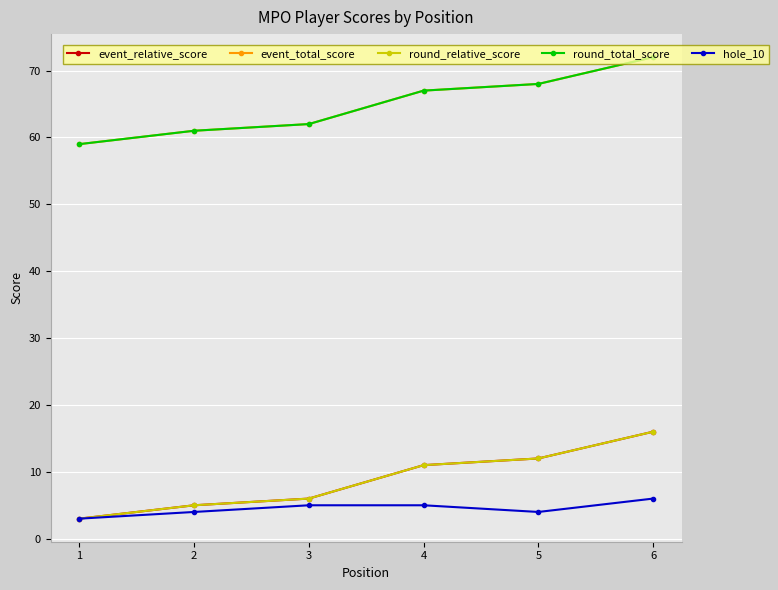

True or false: event_total_score has more than 0 interior local peaks.

False